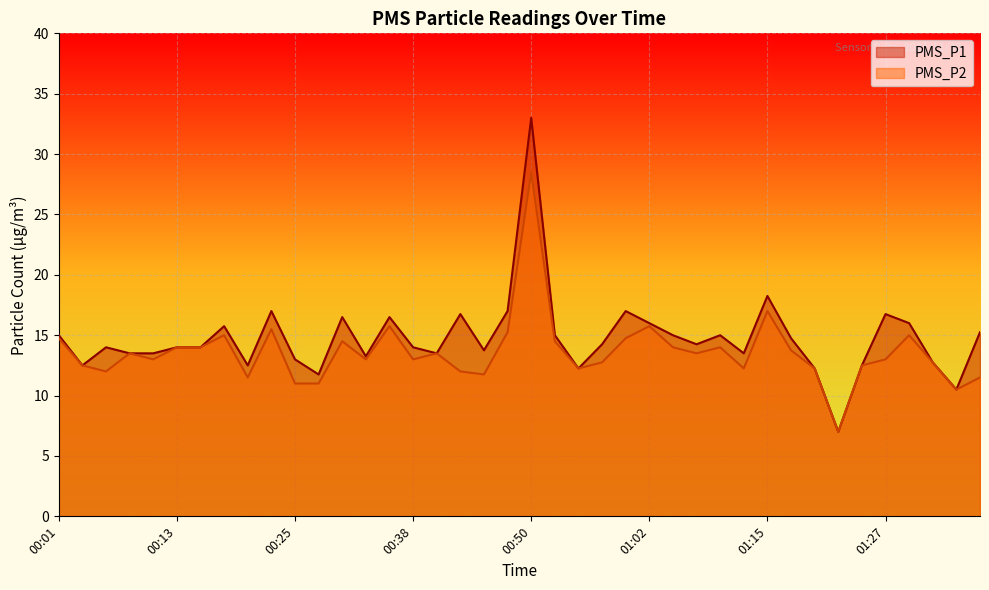

What is the greatest value displayed?

33.0